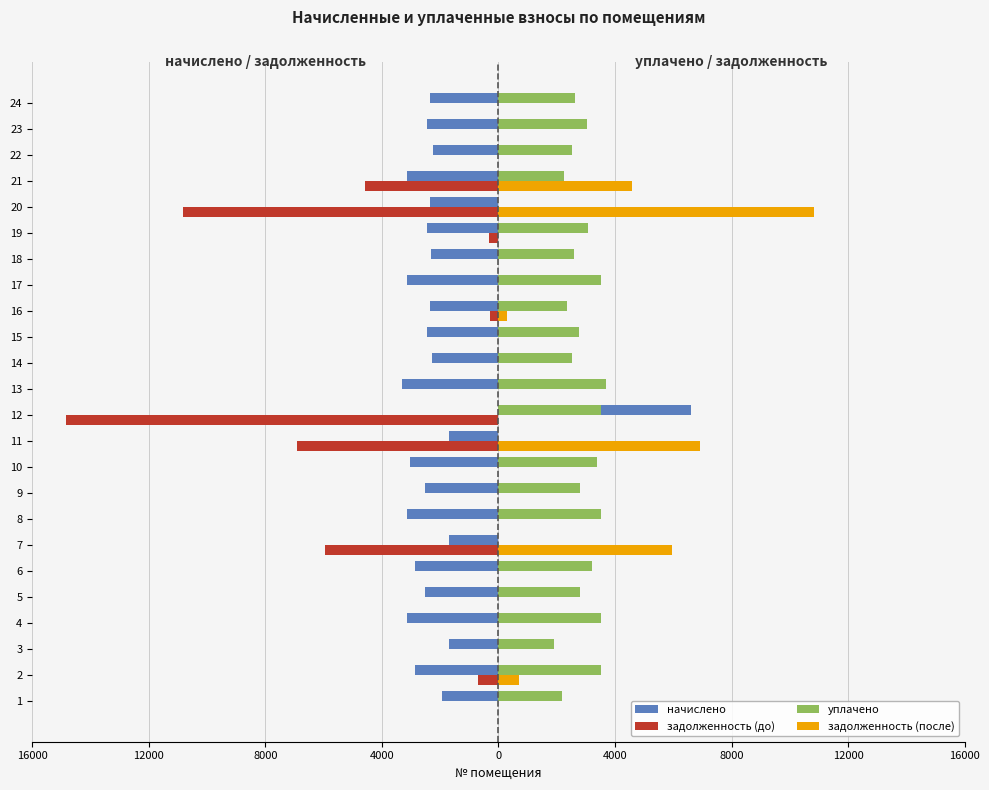

What are all the series names shown in the legend?

начислено, задолженность (до), уплачено, задолженность (после)